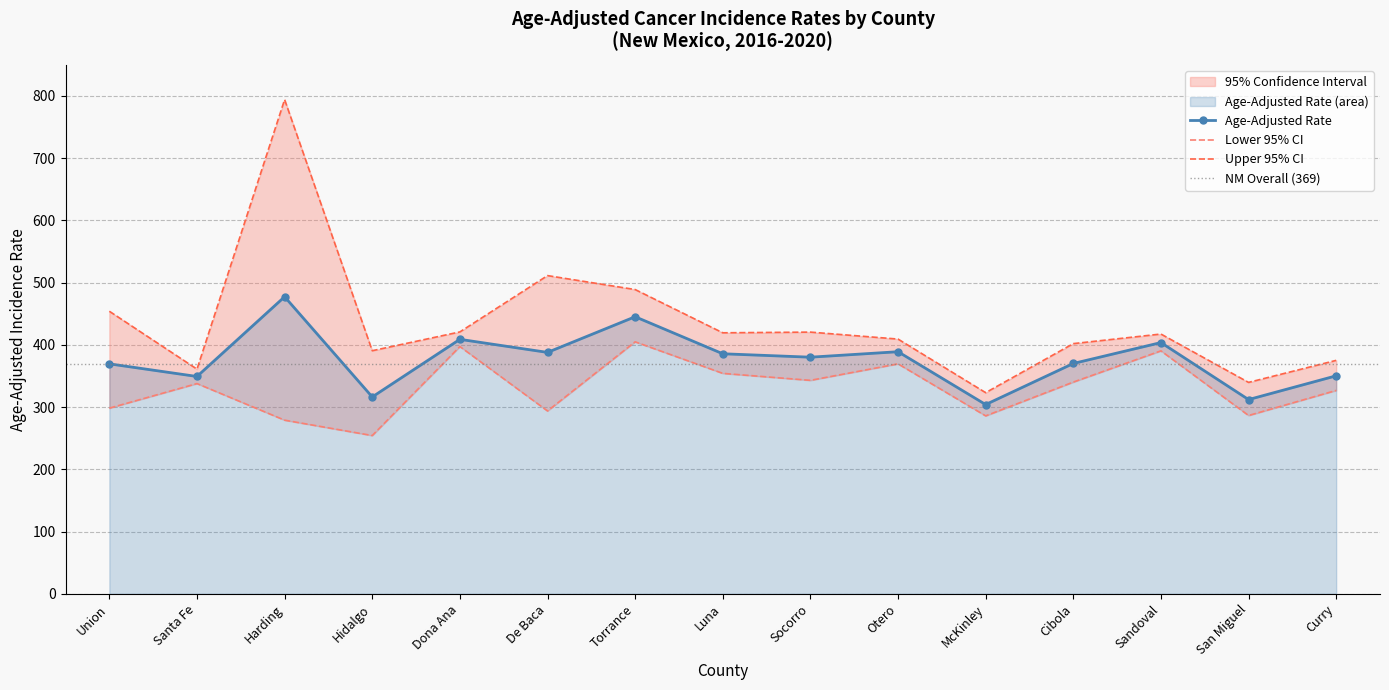

What is the difference between the second highest and minimum values in the Lower 95% CI series?

143.0